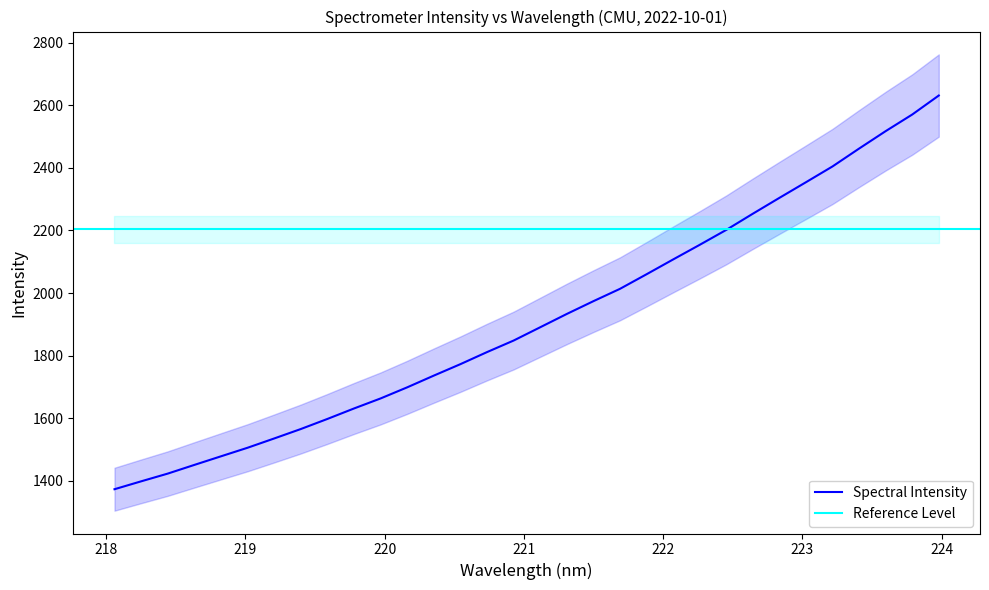

What is the difference between the maximum and second lowest values?

1233.5